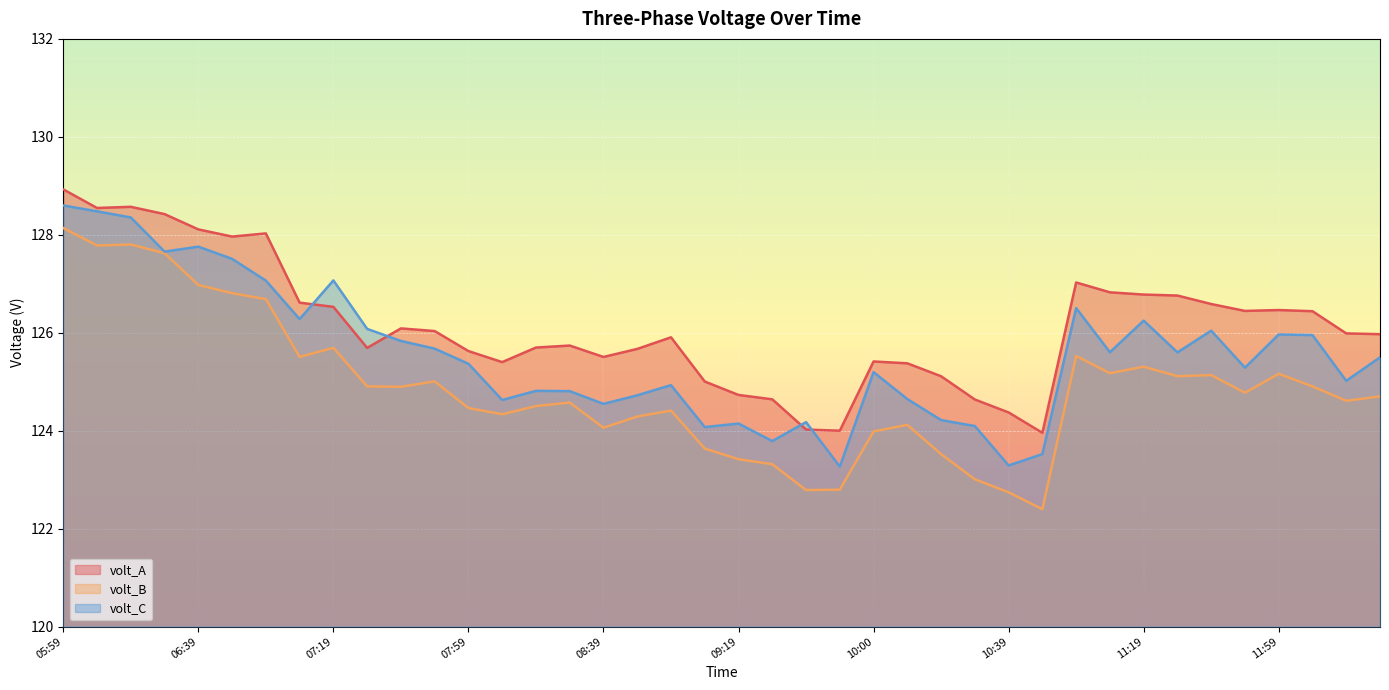

What are all the series names shown in the legend?

volt_A, volt_B, volt_C